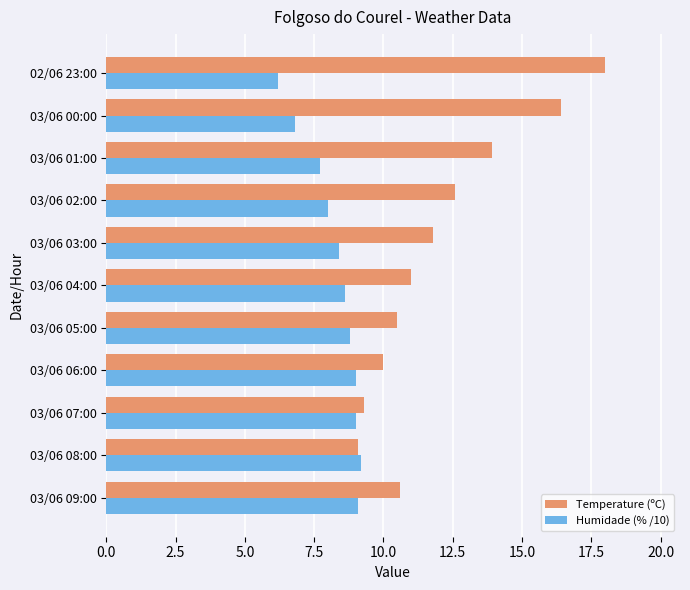

Rank the series by their average value, from highest to lowest.

Temperature (ºC), Humidade (% /10)